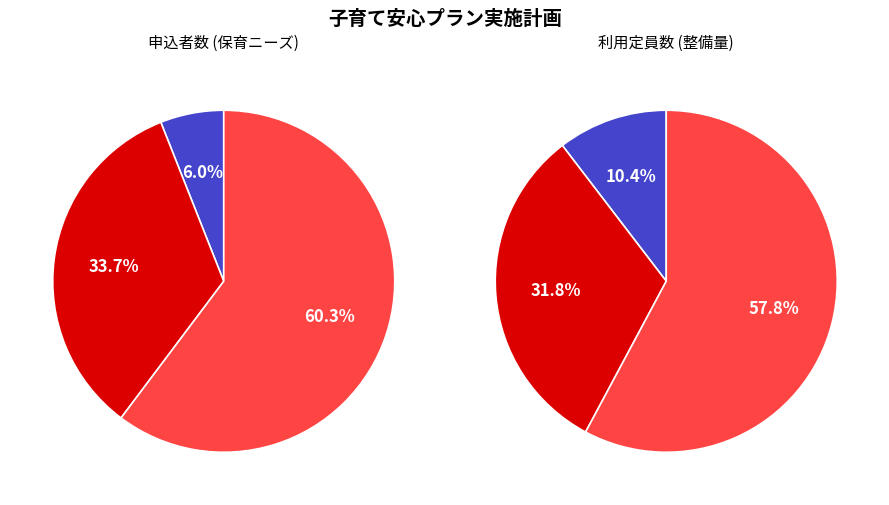

Combined, what portion of the pie is 0歳児 and 3歳以上児?

66.3%